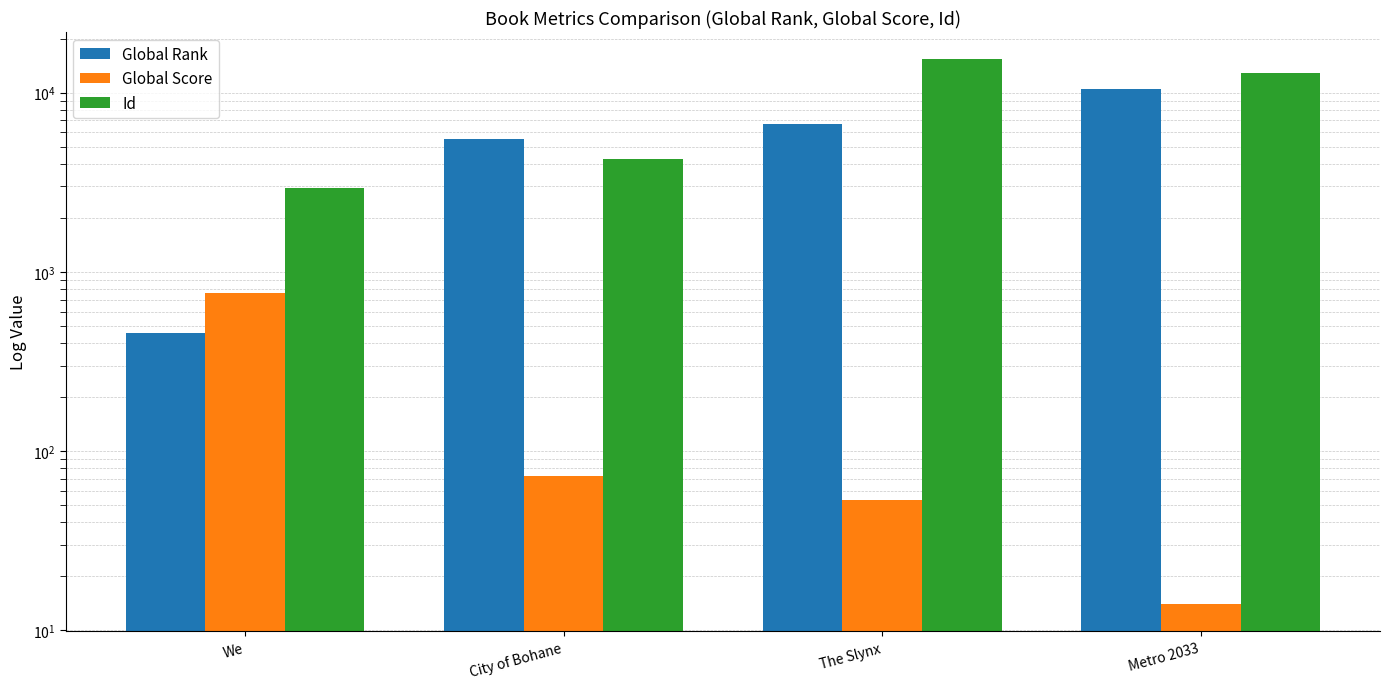

What is the total value across all series at We?

4136